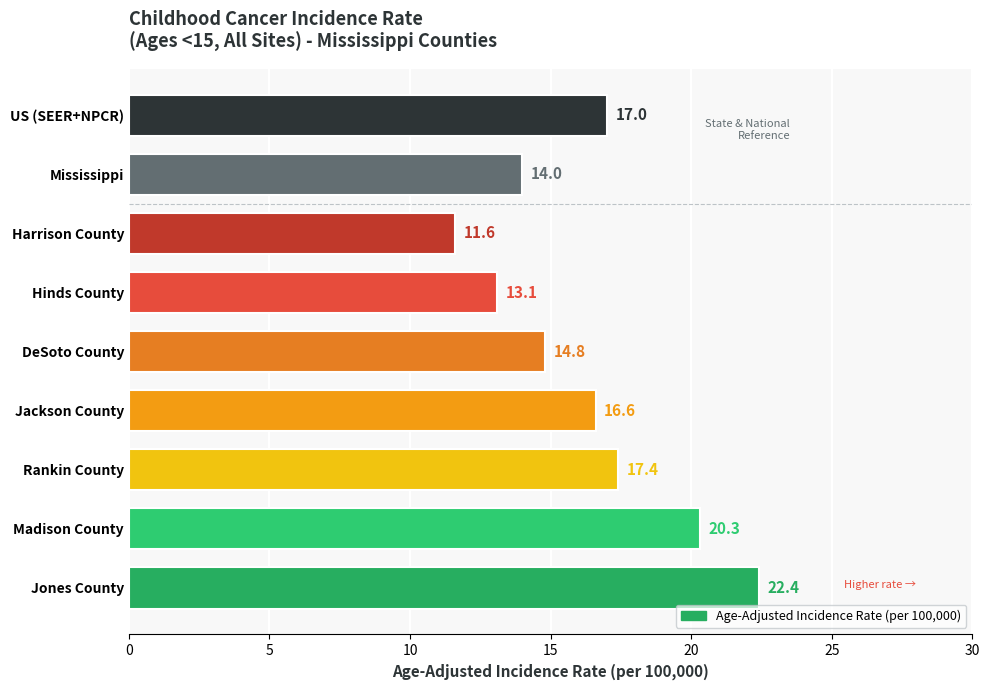

Read the value at US (SEER+NPCR).

17.0